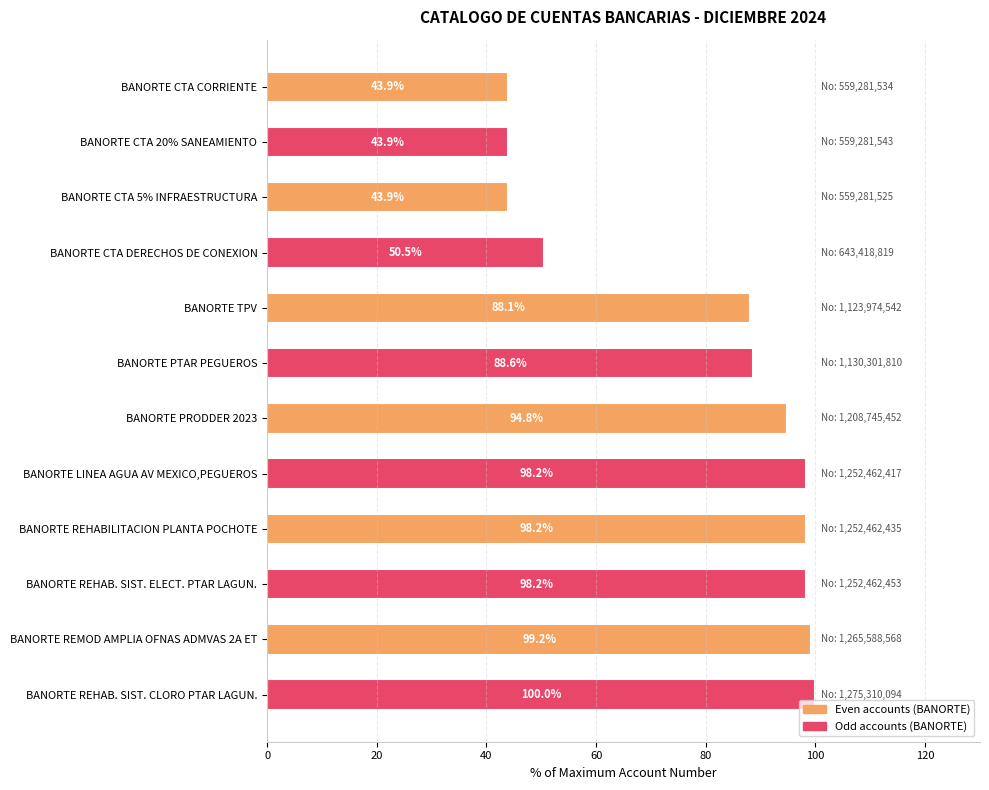

Is it true that the value at BANORTE REMOD AMPLIA OFNAS ADMVAS 2A ET is 176.4?

False